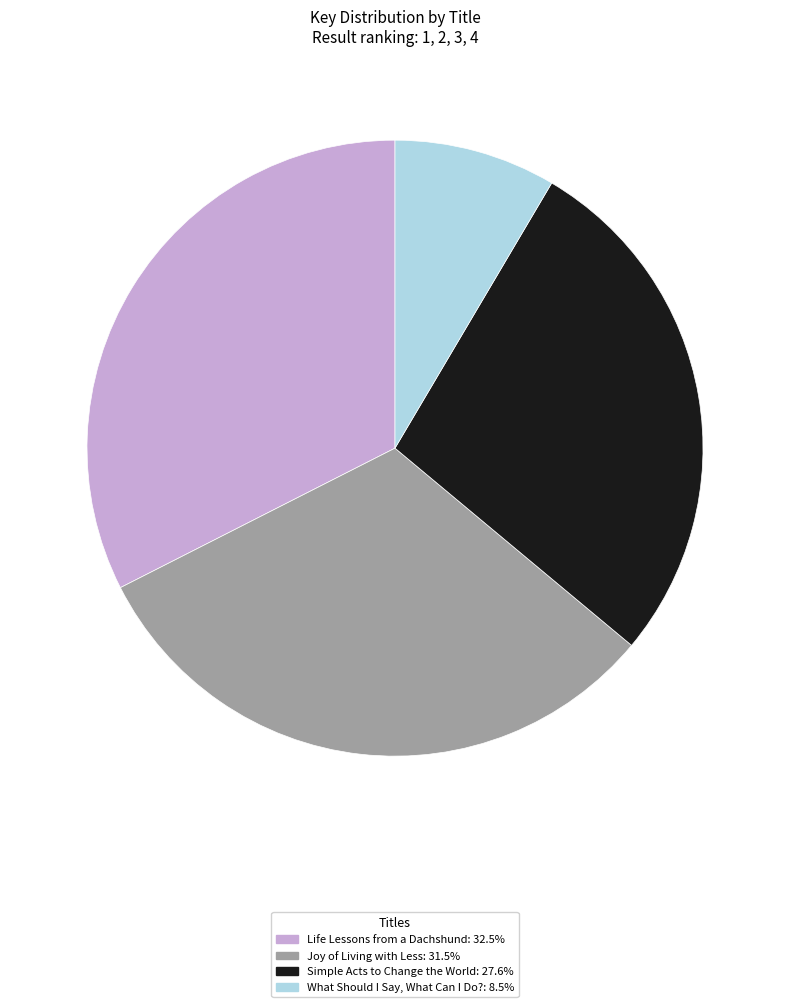

Do Life Lessons from a Dachshund: 32.5% and Joy of Living with Less: 31.5% together represent more than half of the pie?

Yes